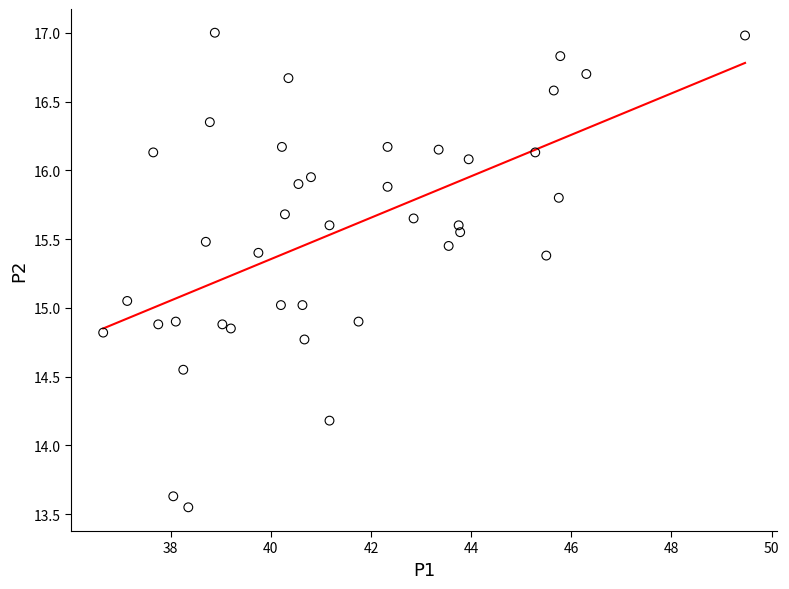

What is the range of X values (max minus min)?

12.8